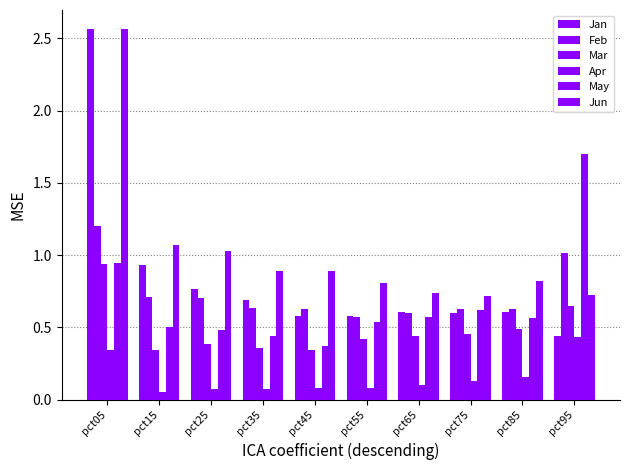

Which series has the widest spread of values?

Jan